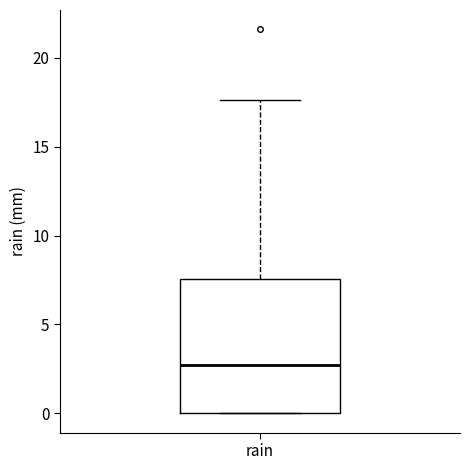

Transcribe this box plot: give where the median line is, the range the box spans, and where the two whiskers end, as read against the y-axis. The values are not printed on the chart, so give them approximately, as read against the axis.

median 2.5, box 0.0 to 7.5, whiskers 0.0 to 17.5